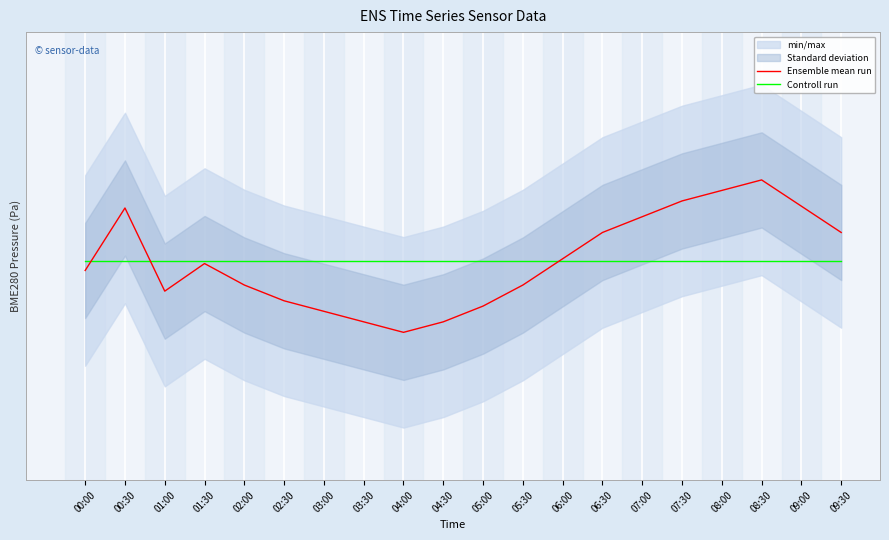

At how many categories does at least one series exceed 96578?

20